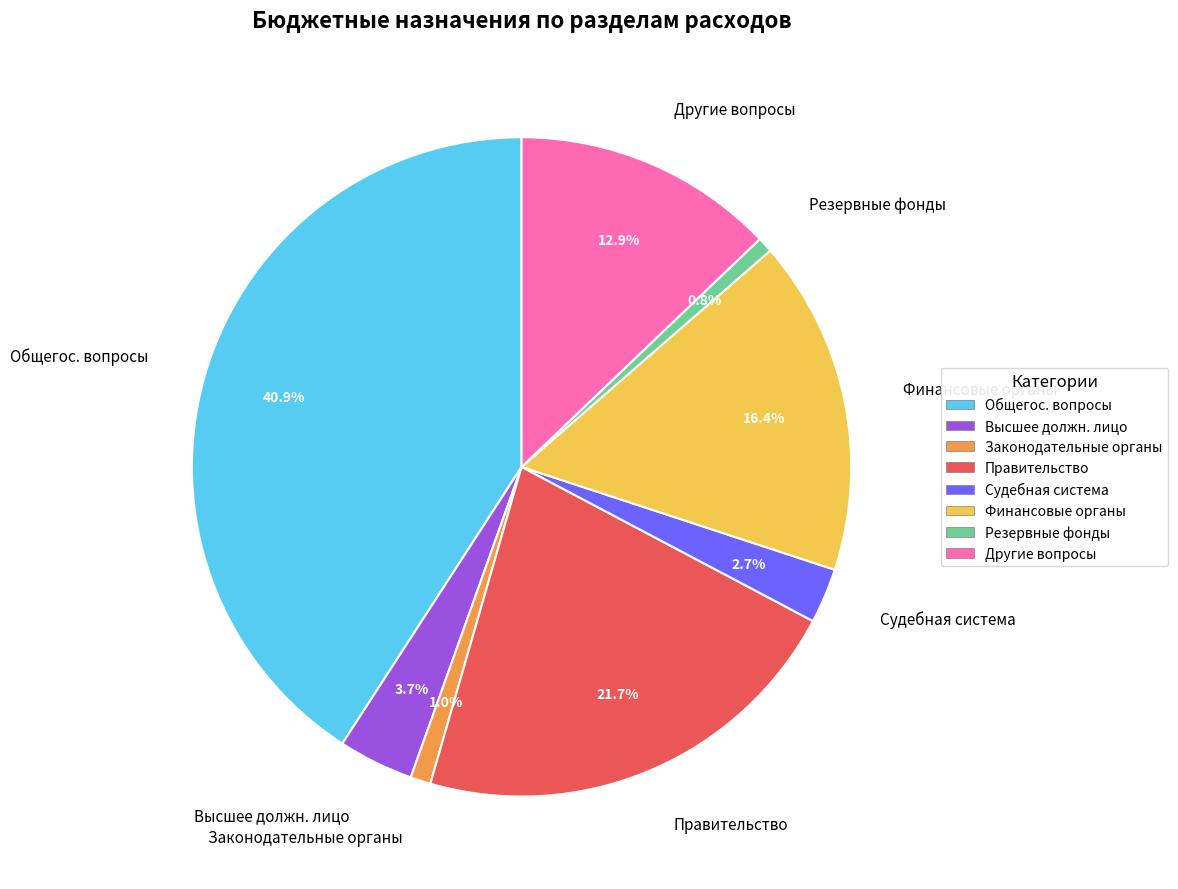

To the nearest percent, what portion does Резервные фонды represent?

1%